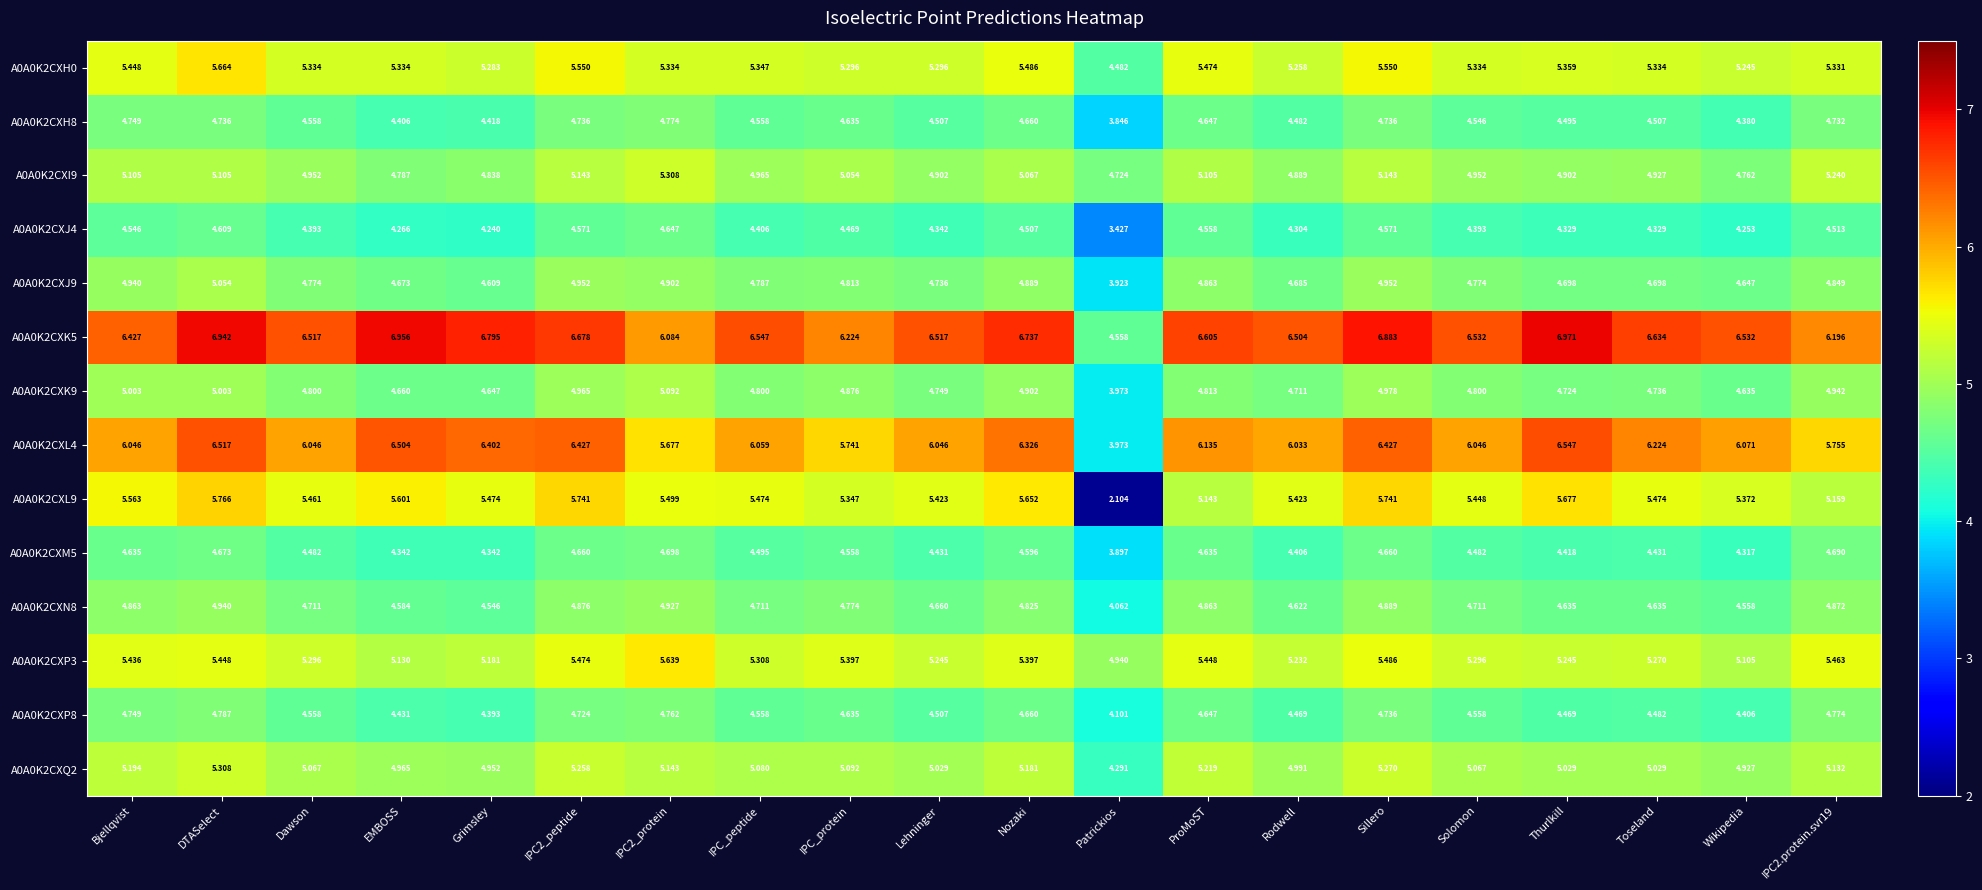

How many distinct data groups are displayed?

14